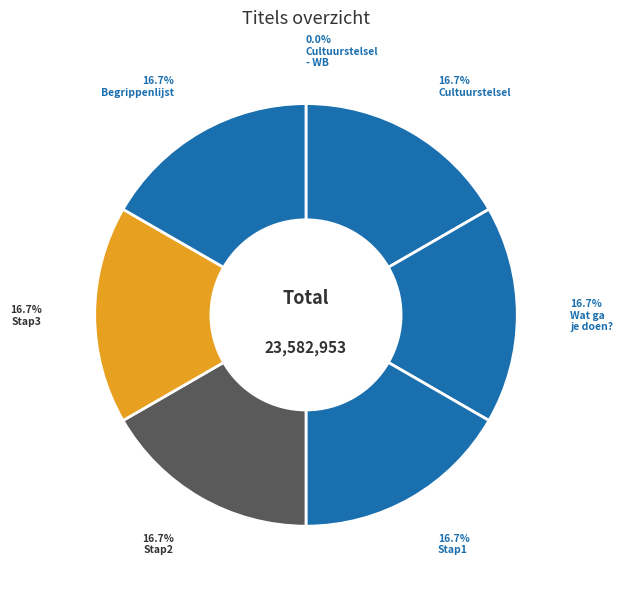

Rank the categories by value from highest to lowest.

Begrippenlijst, Stap3, Stap2, Stap1, Wat ga je doen?, Cultuurstelsel, Cultuurstelsel - WB